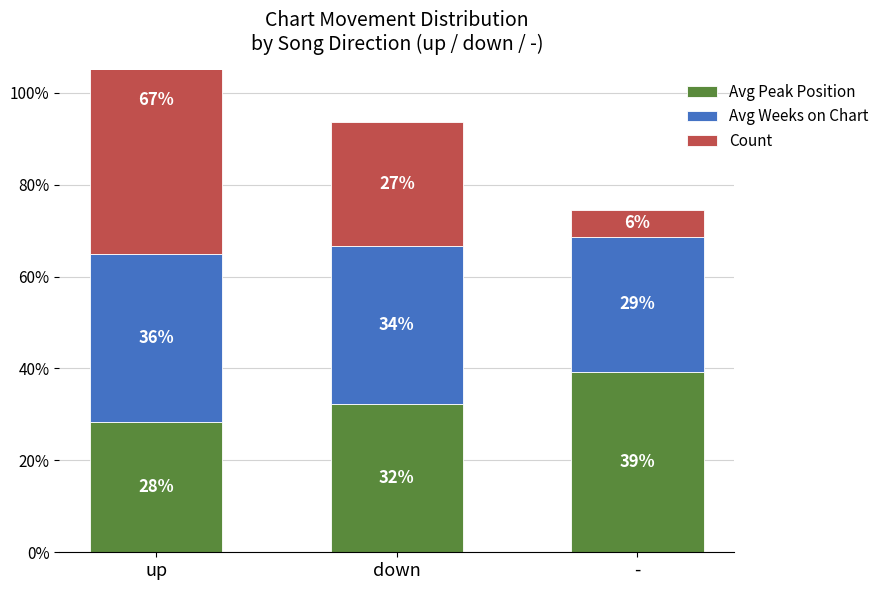

Rank the categories by Avg Peak Position value from lowest to highest.

up, down, -